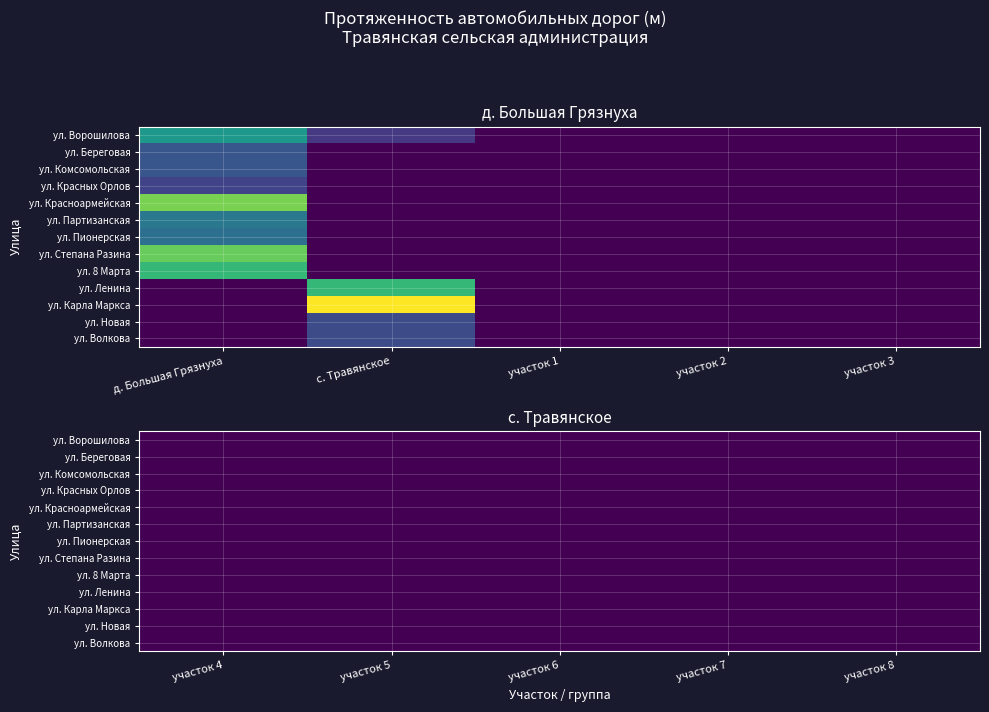

The value of ул. Новая at ул. Пионерская is 0. True or false?

True